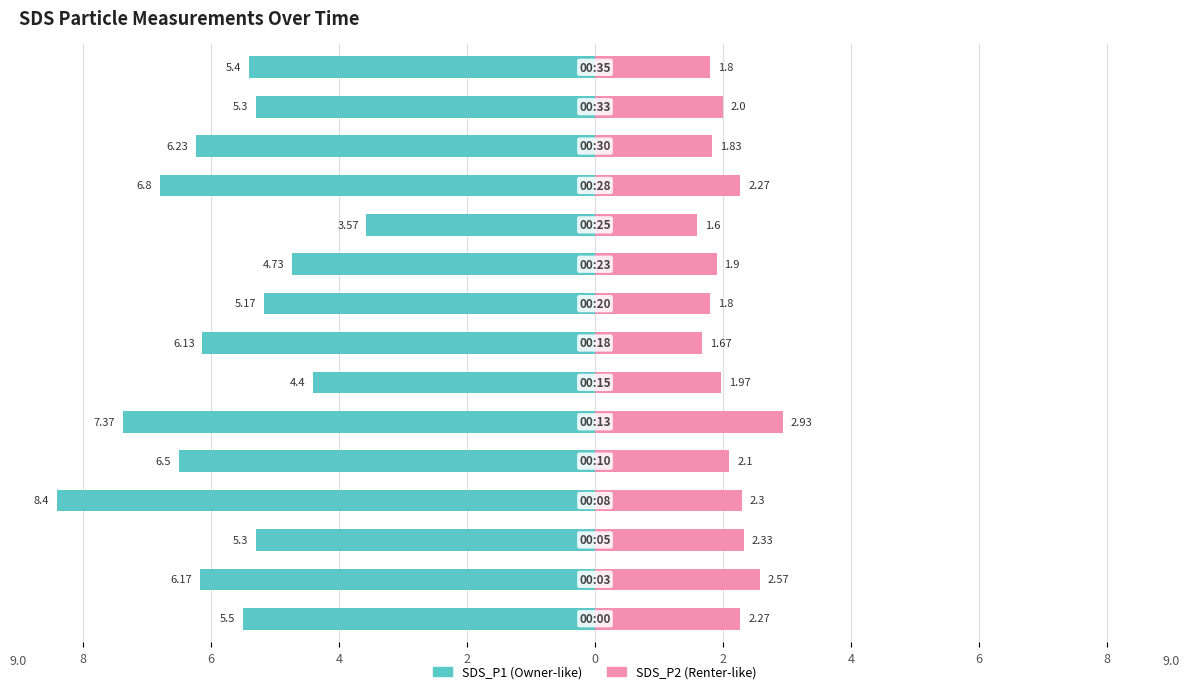

What are all the series names shown in the legend?

SDS_P1, SDS_P2